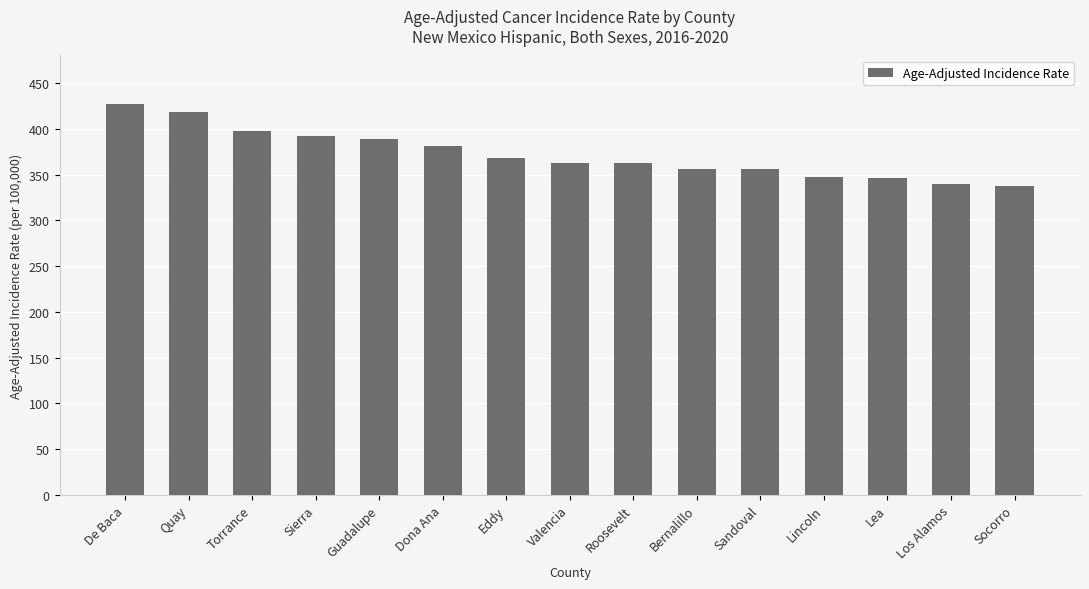

What is the sum of all values?

5581.2